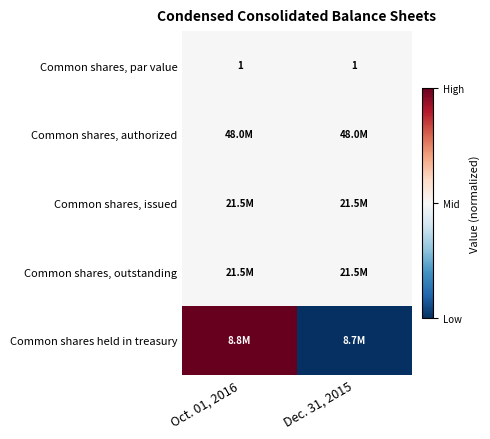

The Common shares, par value series shows 1.4 at Oct. 01, 2016. True or false?

False